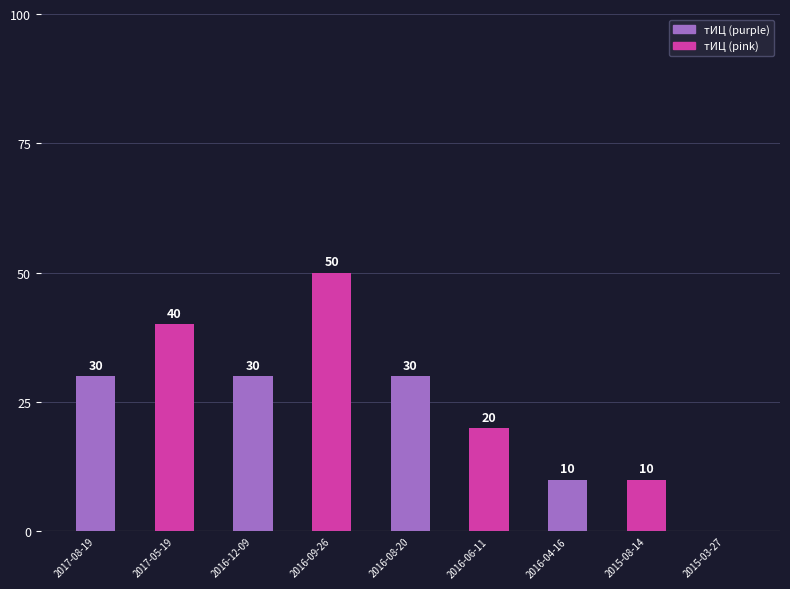

The chart shows a value of 34 at 2016-09-26. True or false?

False